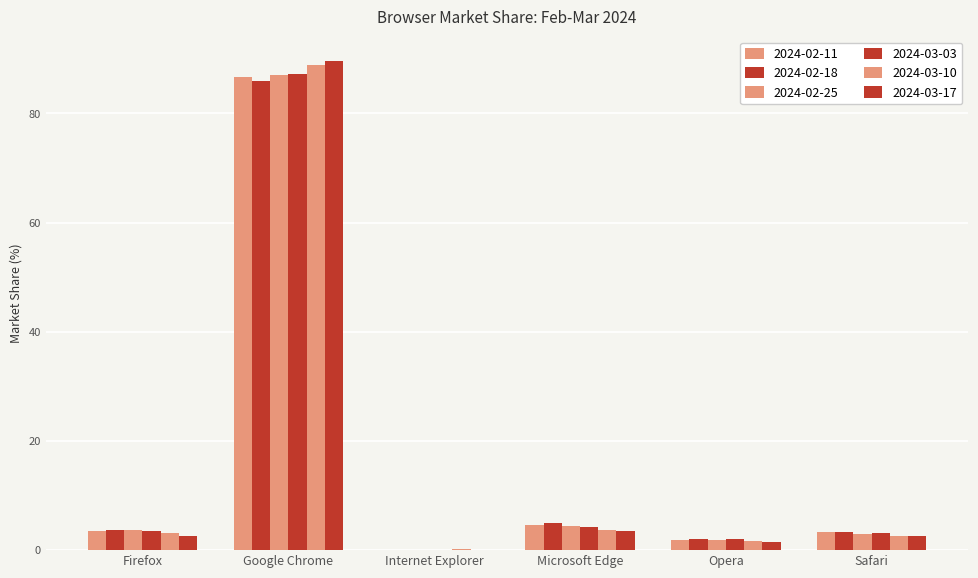

What is the label of the 6th bar from the right?

Firefox